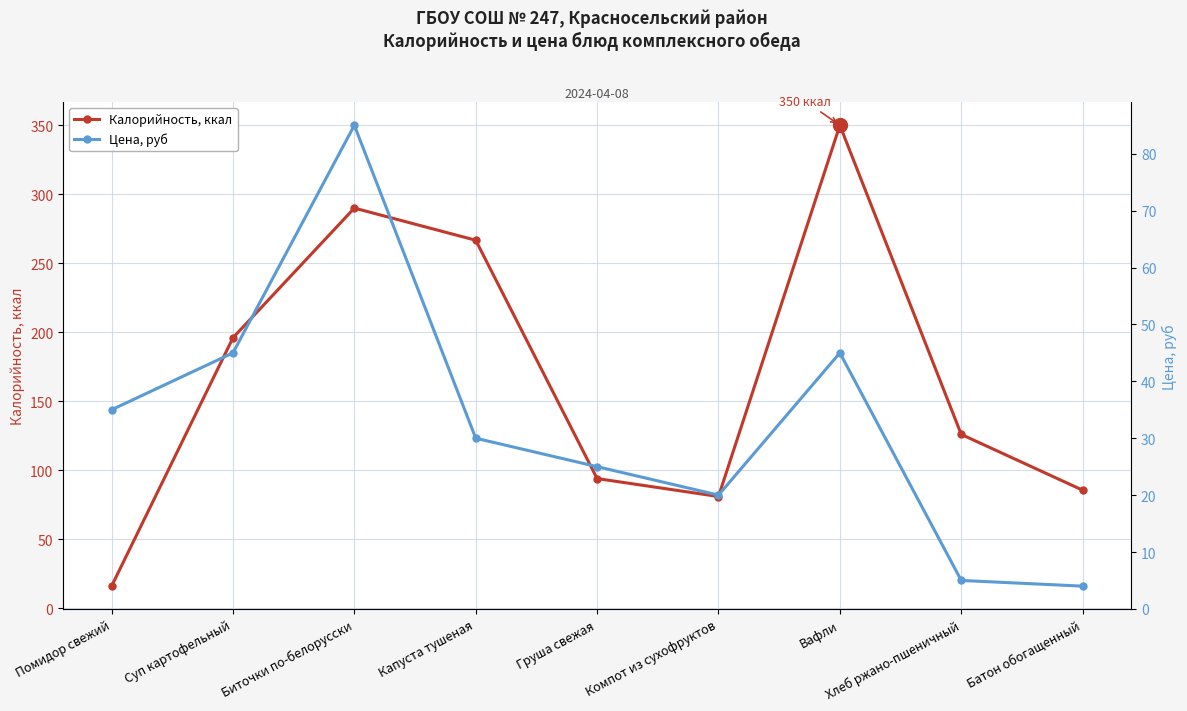

Which series changed the most between Вафли and Хлеб ржано-пшеничный?

Калорийность, ккал